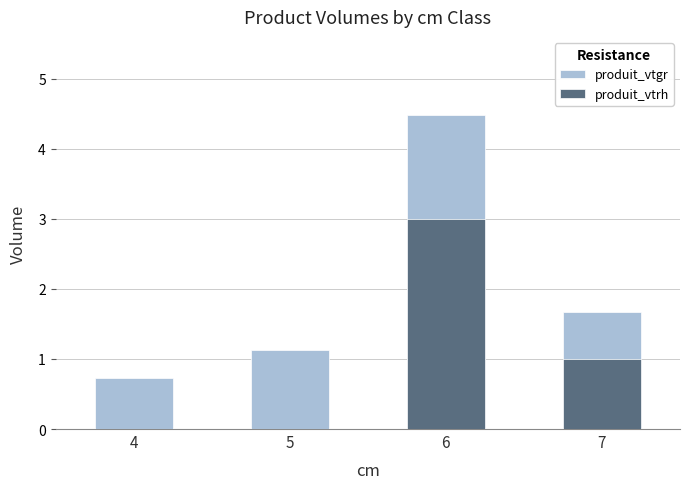

Between 4 and 7, which series saw the biggest shift?

produit_vtrh